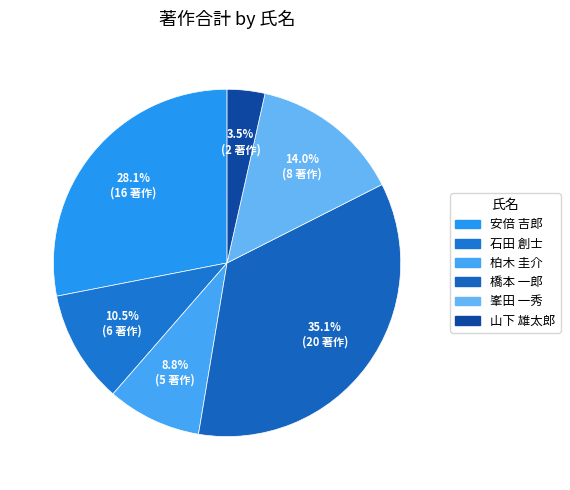

Does any single category account for the majority?

No